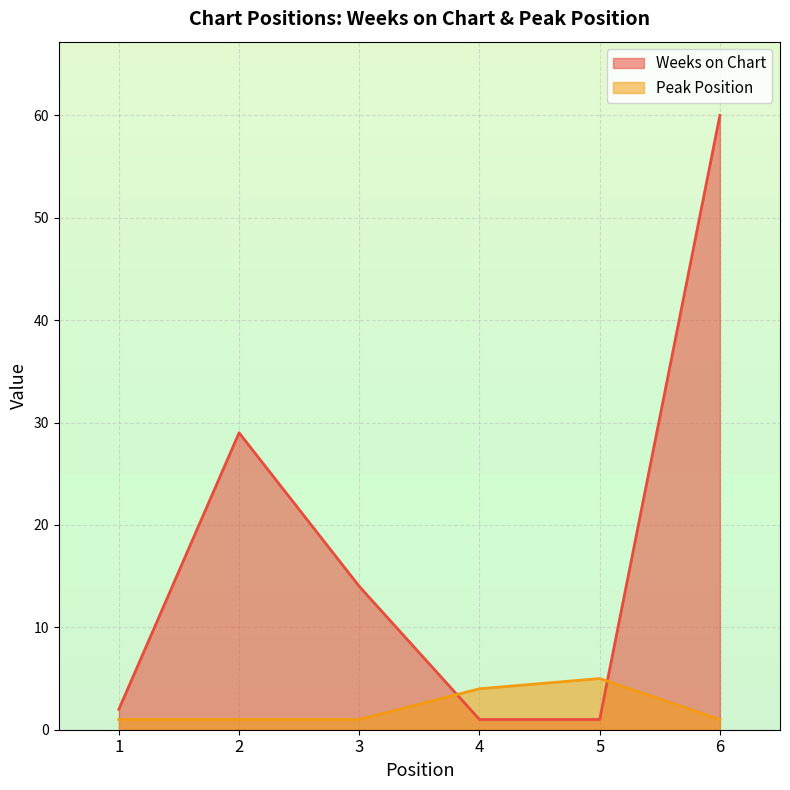

At which label is Weeks on Chart closest to 30?

2